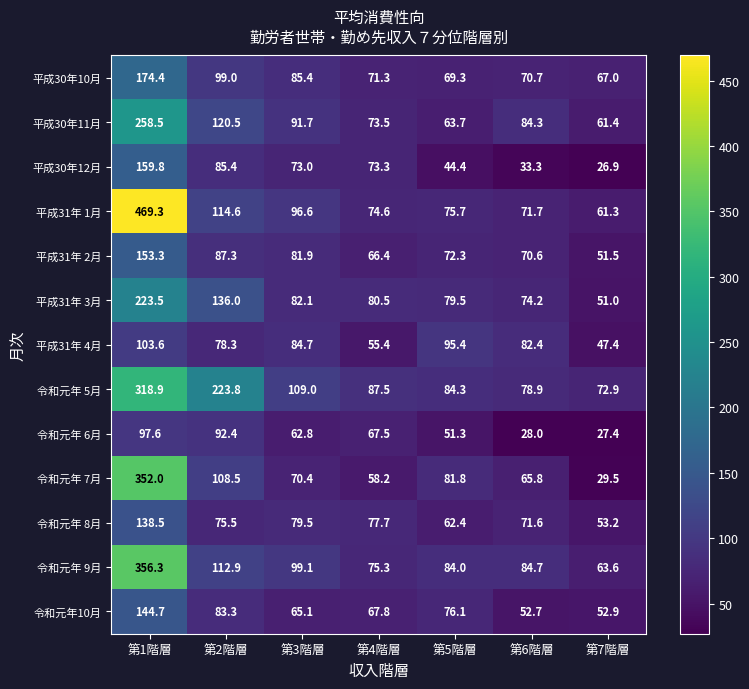

Which series changed the most between 第1階層 and 第2階層?

平成31年 1月